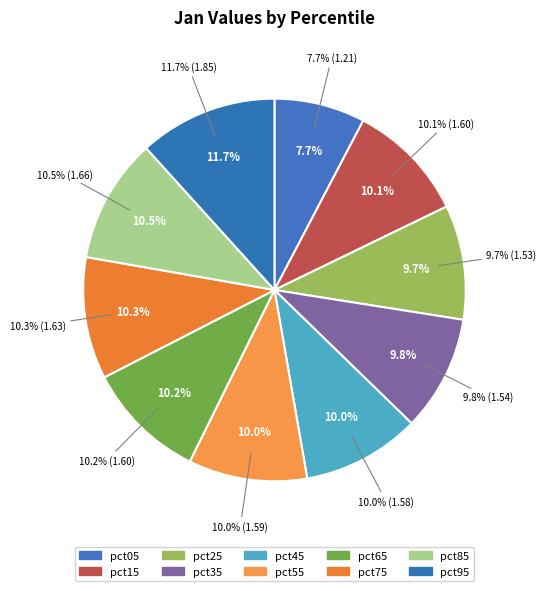

What is the total percentage of pct95 and pct05?

19.4%